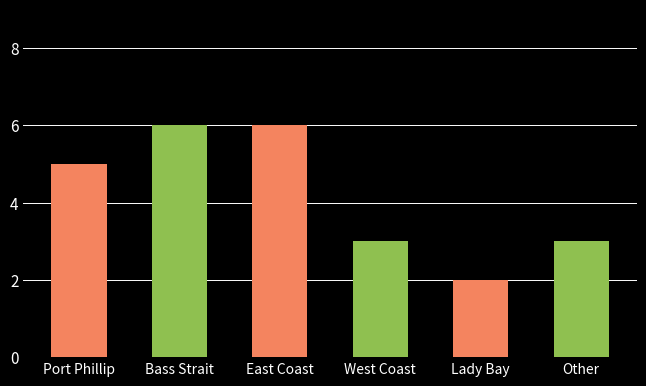

The value at Other is 4. True or false?

False